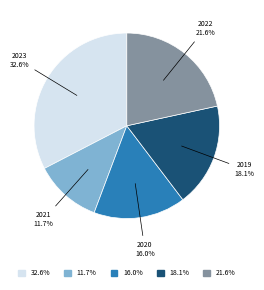

Rank the categories by value from highest to lowest.

32.6%, 21.6%, 18.1%, 16.0%, 11.7%